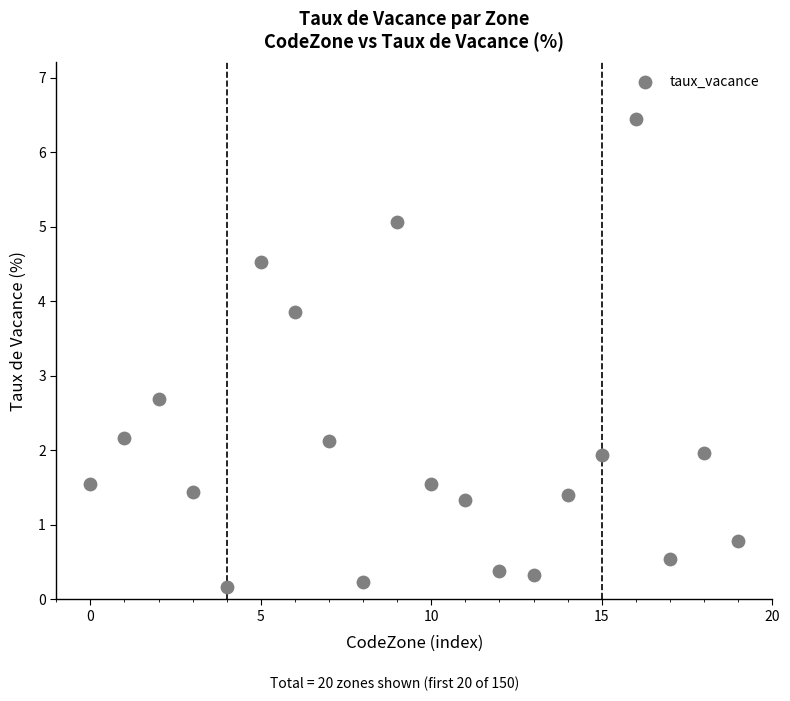

What Y value in the scatter plot is closest to 3?

2.7